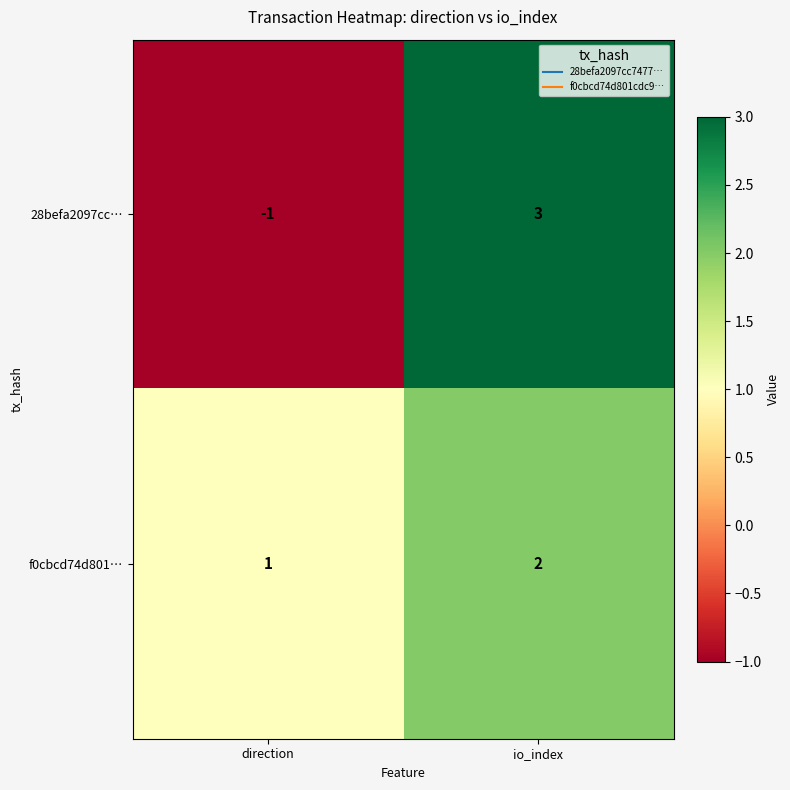

Which series has the widest spread of values?

28befa2097cc…